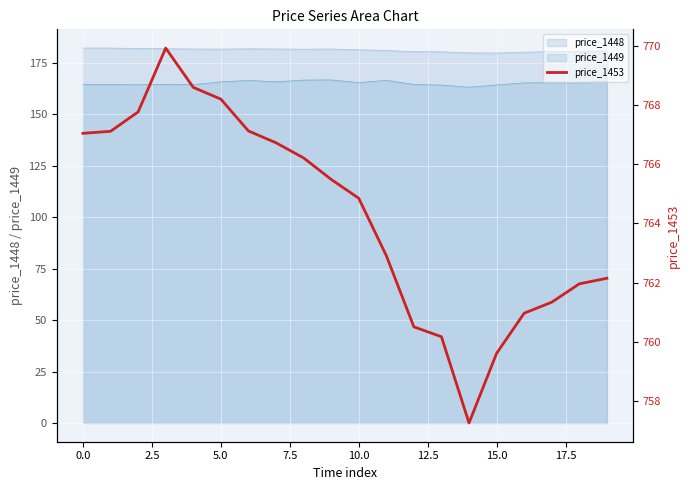

What is the approximate value at 17?

761.3